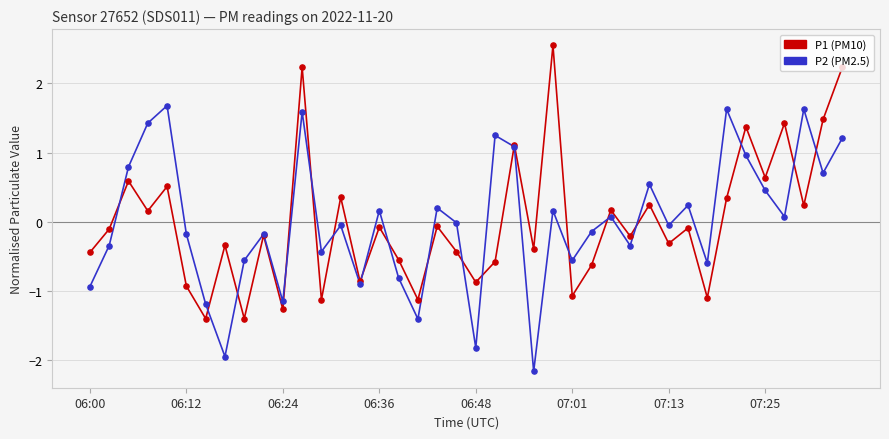

What are all the series names shown in the legend?

P1 (PM10), P2 (PM2.5)